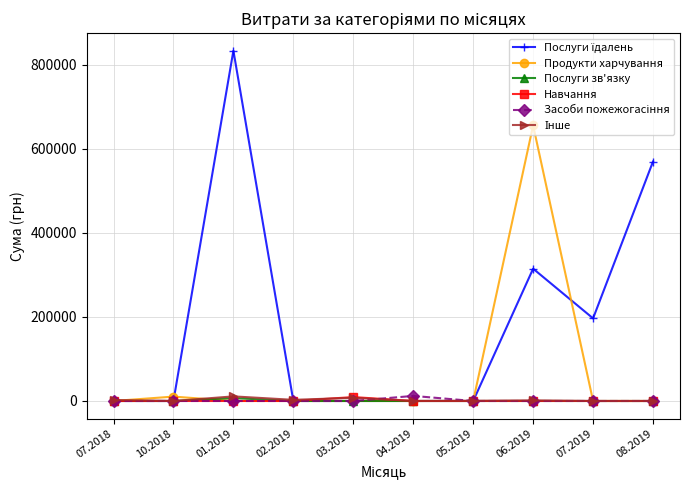

What is the total value across all series at 08.2019?

569980.2